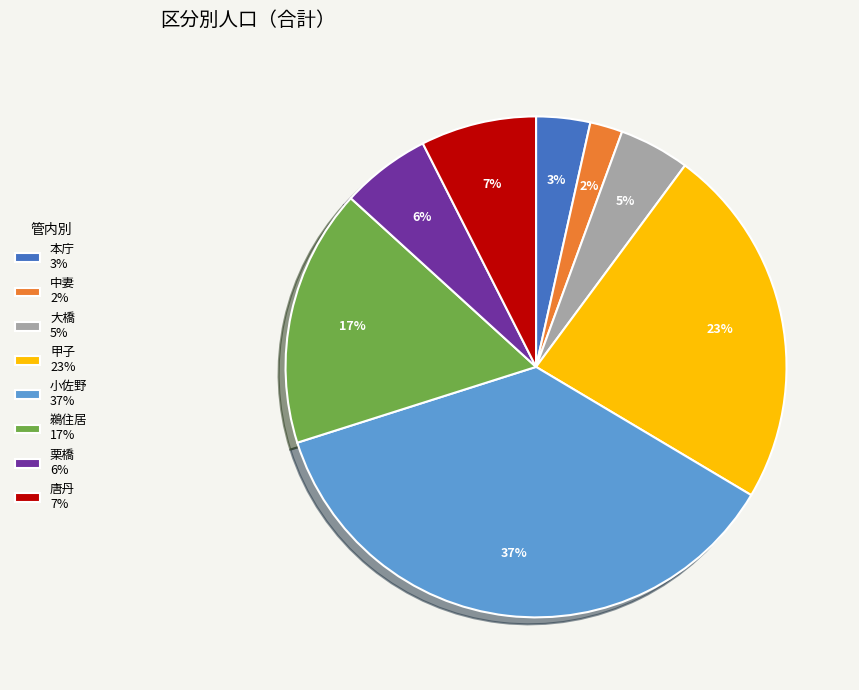

Is it true that 大橋 5% is 5% of the pie?

True